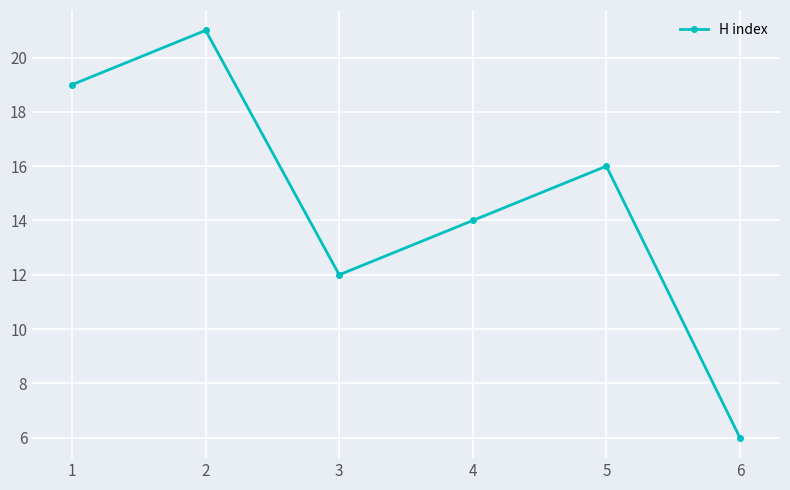

Is it true that the value at 3 is 12?

True